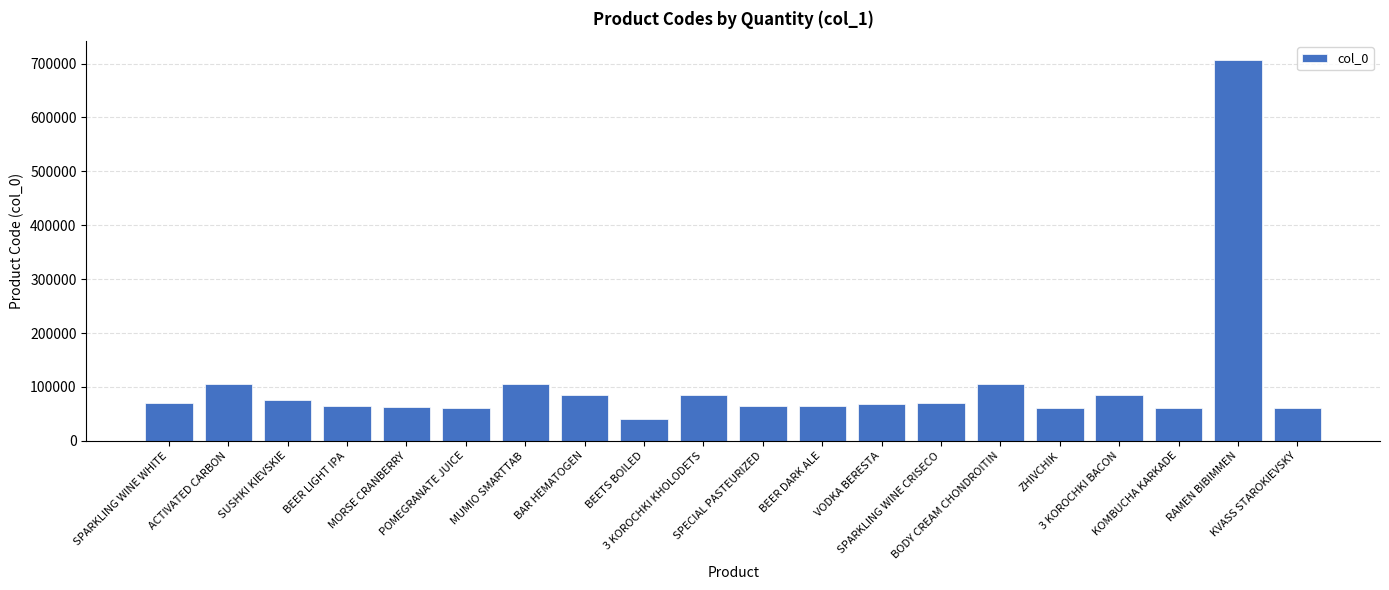

What is the label of the 16th bar from the left?

ZHIVCHIK